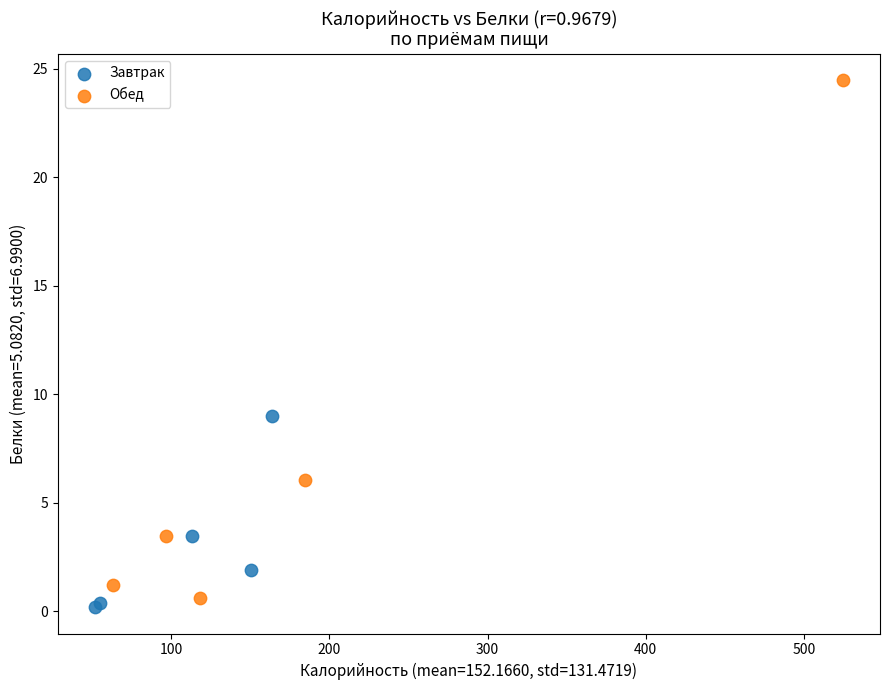

Which series has the widest spread of Y values?

Обед